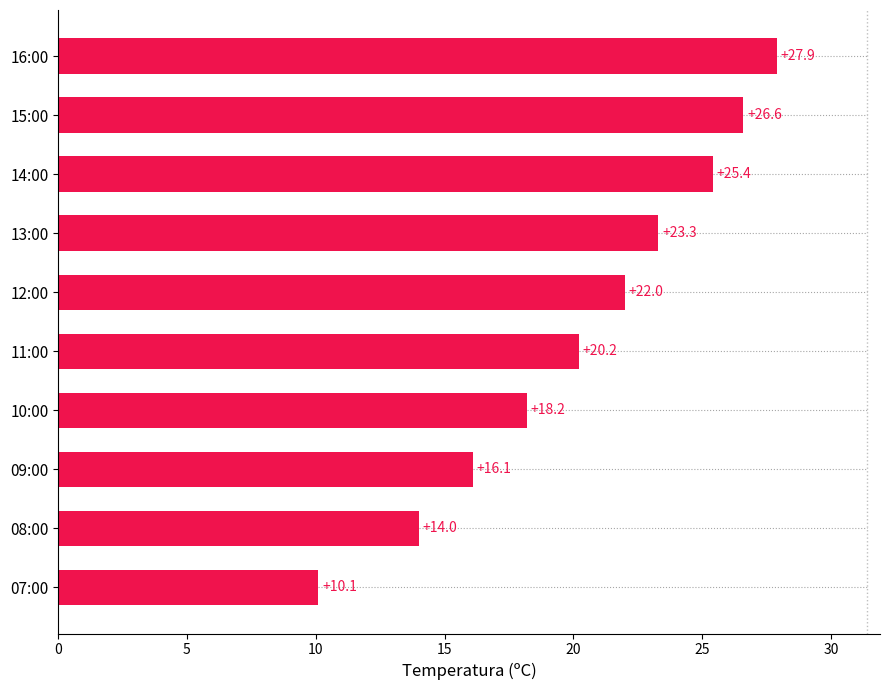

At which label is the value closest to 19?

10:00